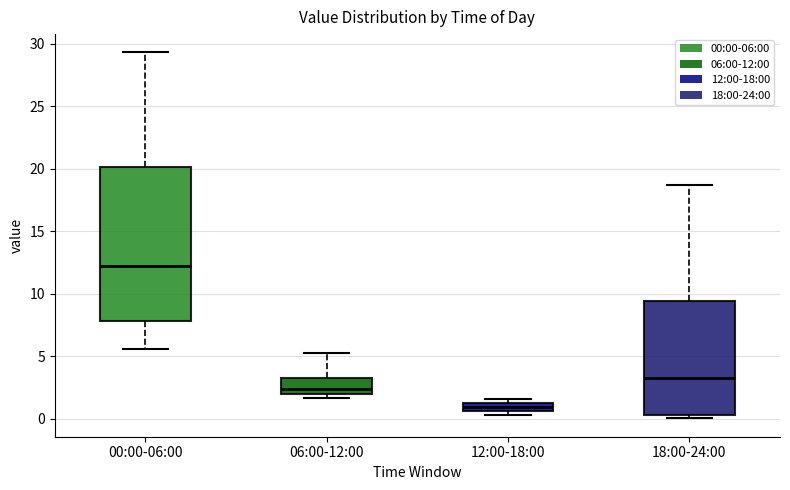

Where does the upper whisker of the box for 00:00-06:00 end on the y-axis? The values are not printed on the chart, so give them approximately, as read against the axis.

29.5